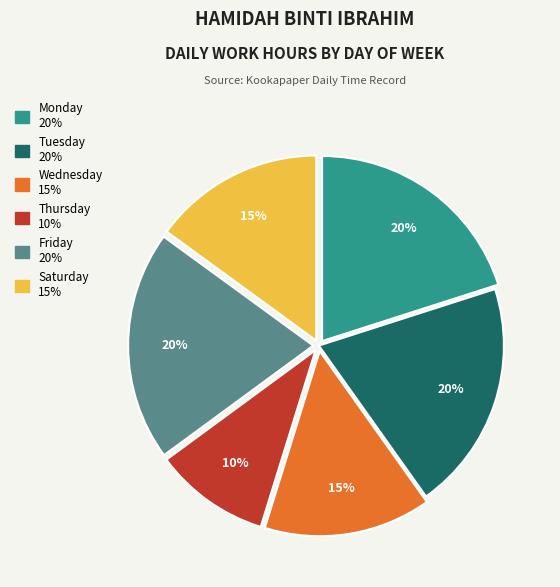

To the nearest percent, what is the difference between the largest and smallest slice percentages?

10%